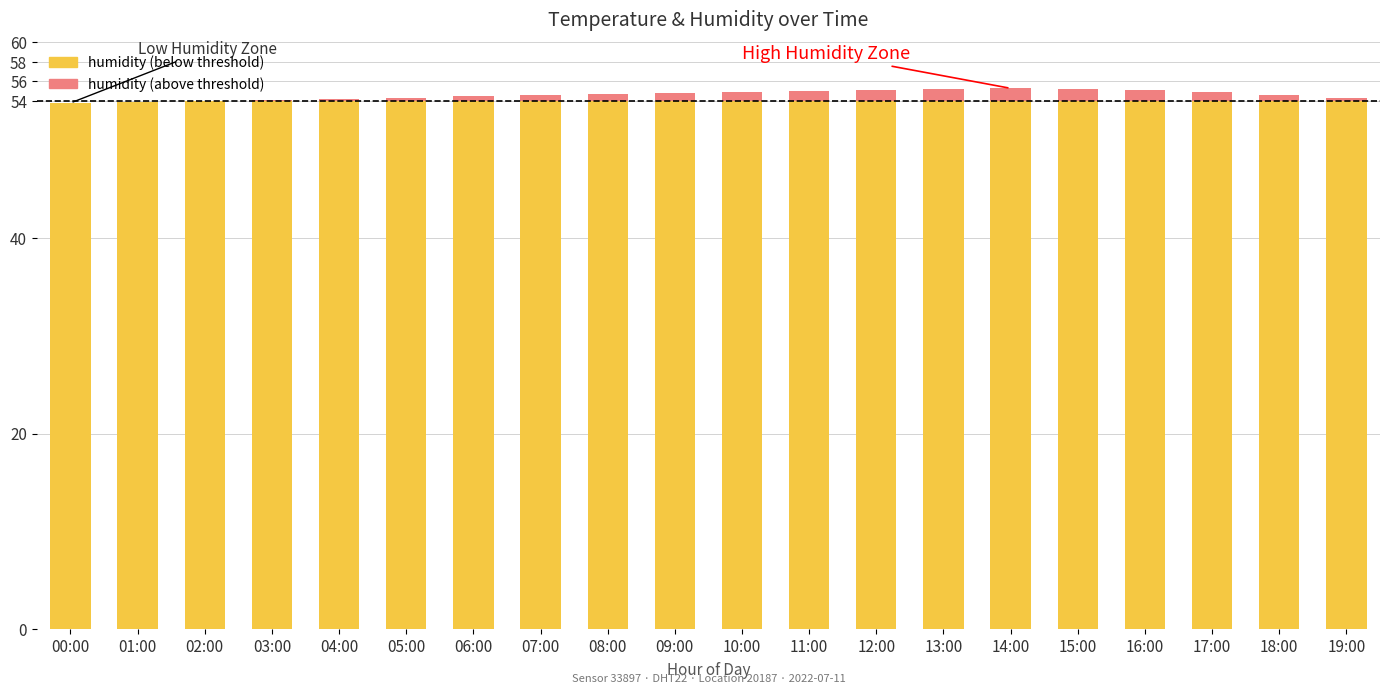

What is the difference between the maximum and minimum values in the temperature series?

0.7